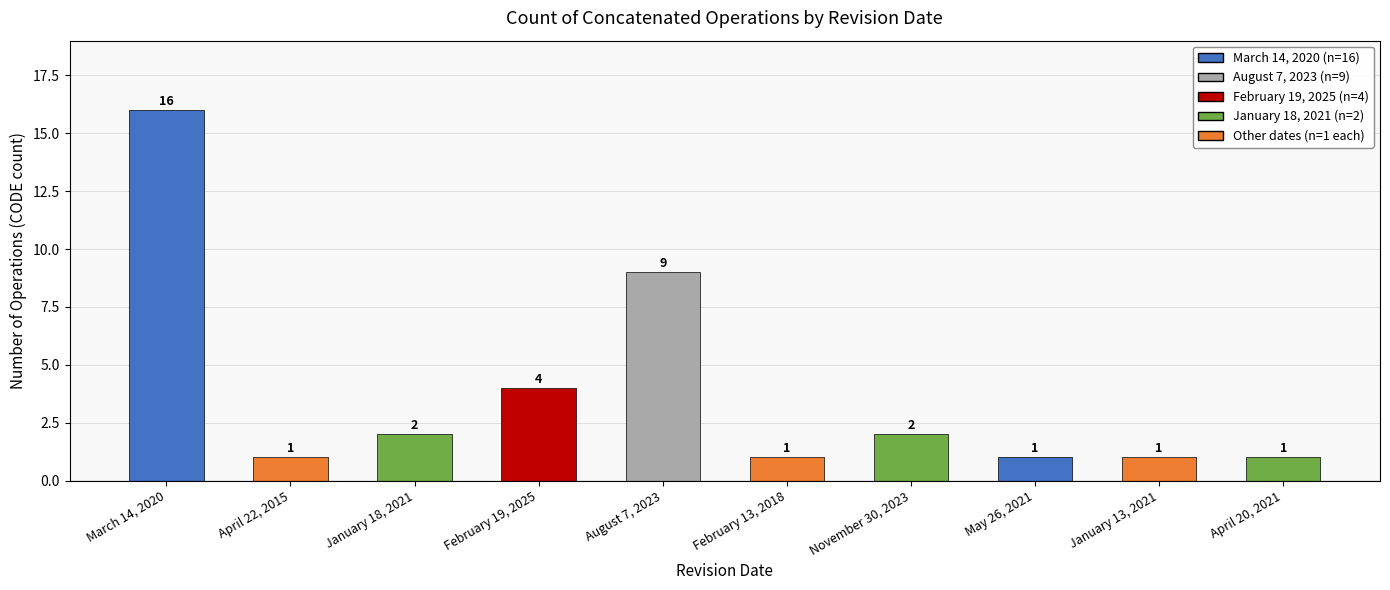

Between August 7, 2023 and February 19, 2025, which is larger?

August 7, 2023